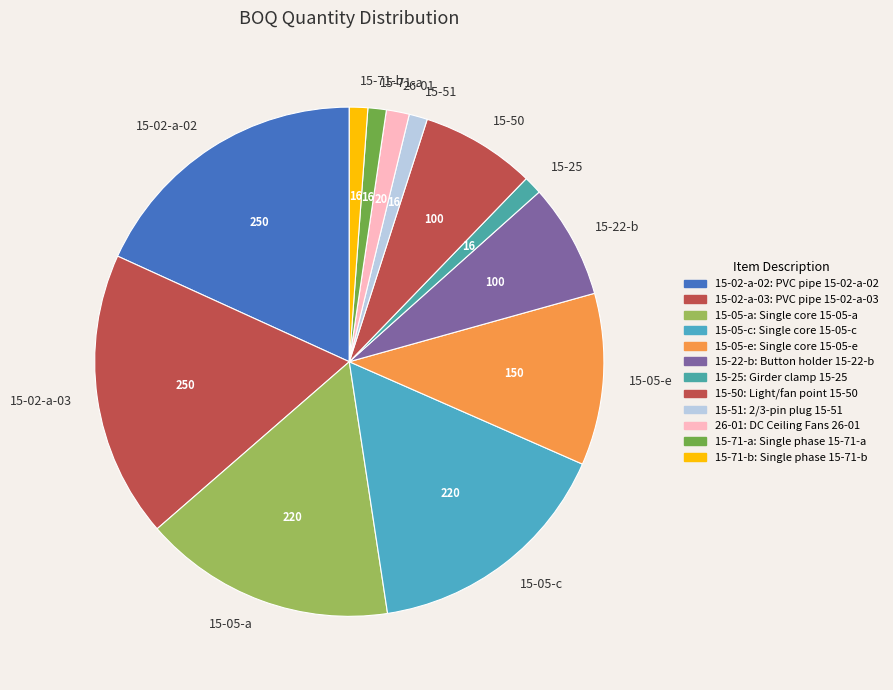

The 15-02-a-02 slice represents 18% of the pie. True or false?

True